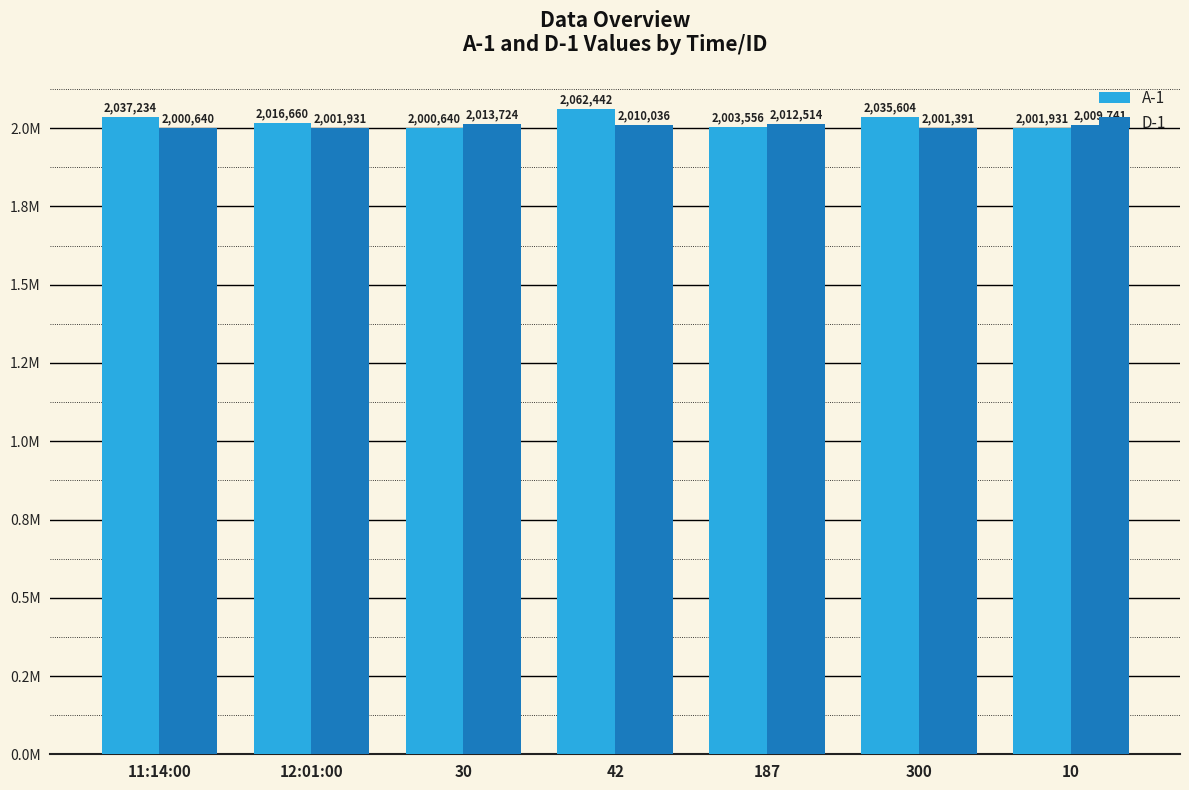

Between 11:14:00 and 42, which series saw the biggest shift?

A-1